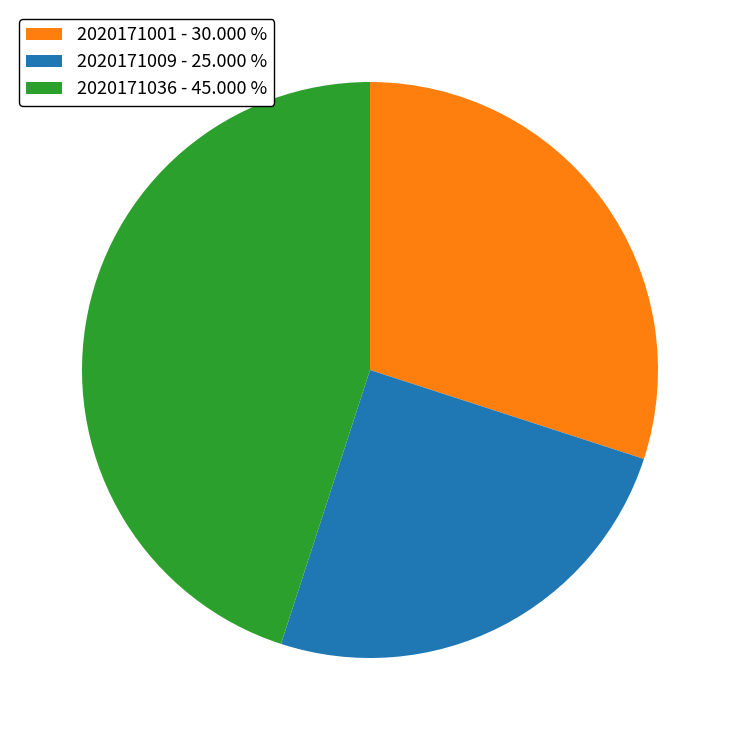

Which has a higher value, 2020171036 - 45.000 % or 2020171001 - 30.000 %?

2020171036 - 45.000 %